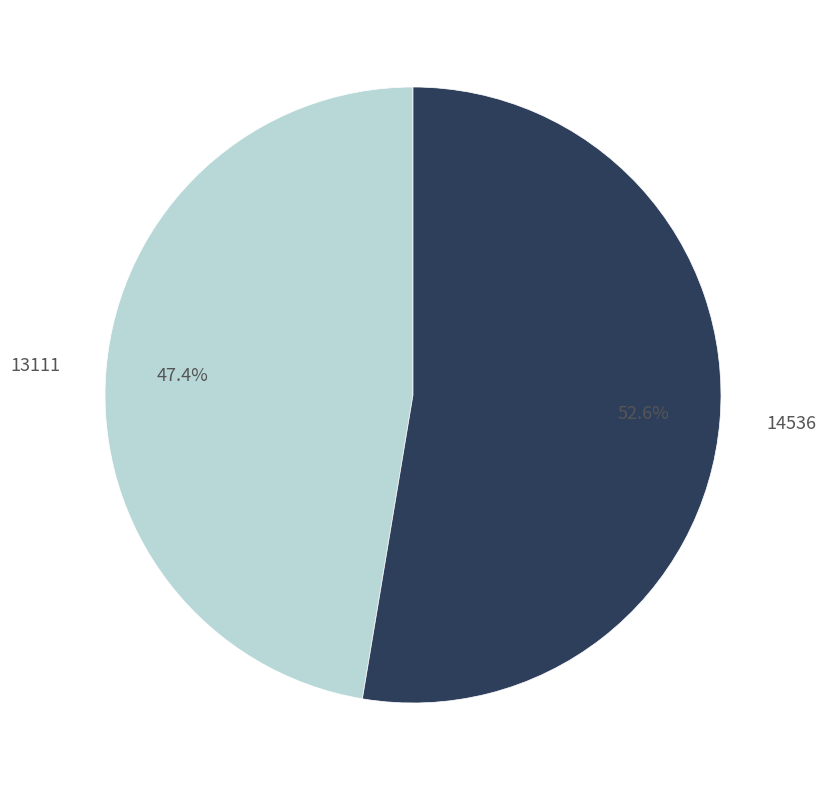

What is the smallest slice in the pie chart?

13111